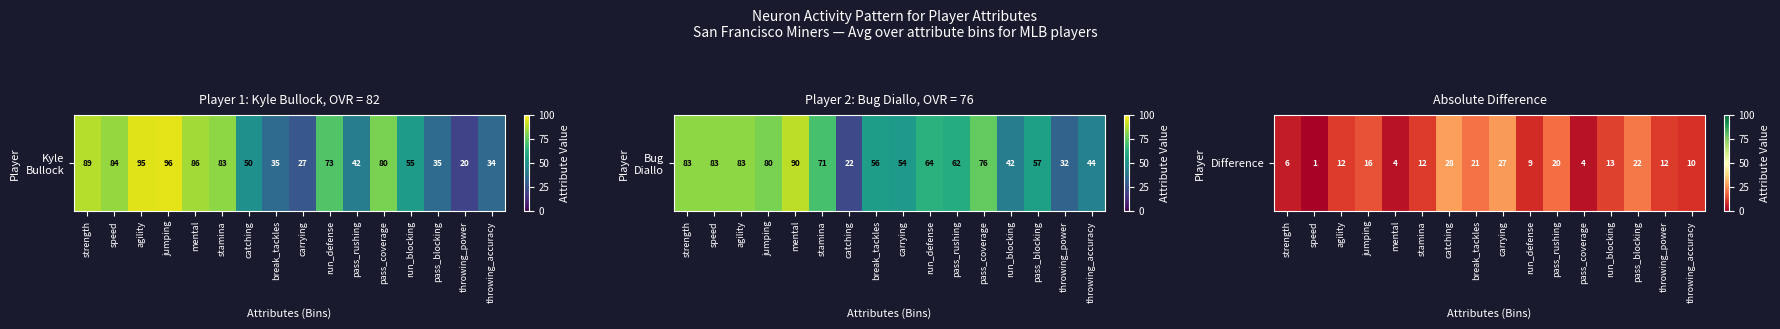

At which category does the chart reach its minimum across all series?

speed